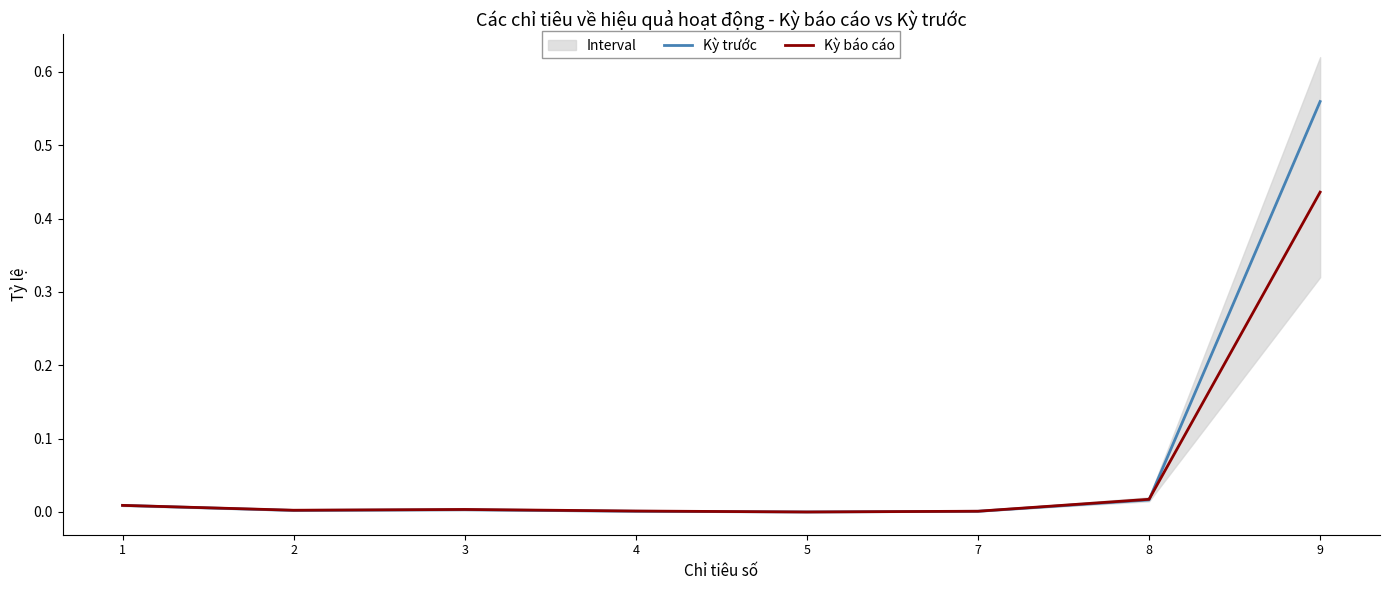

Which series ends up on top after the final intersection of Kỳ báo cáo and Kỳ trước?

Kỳ trước